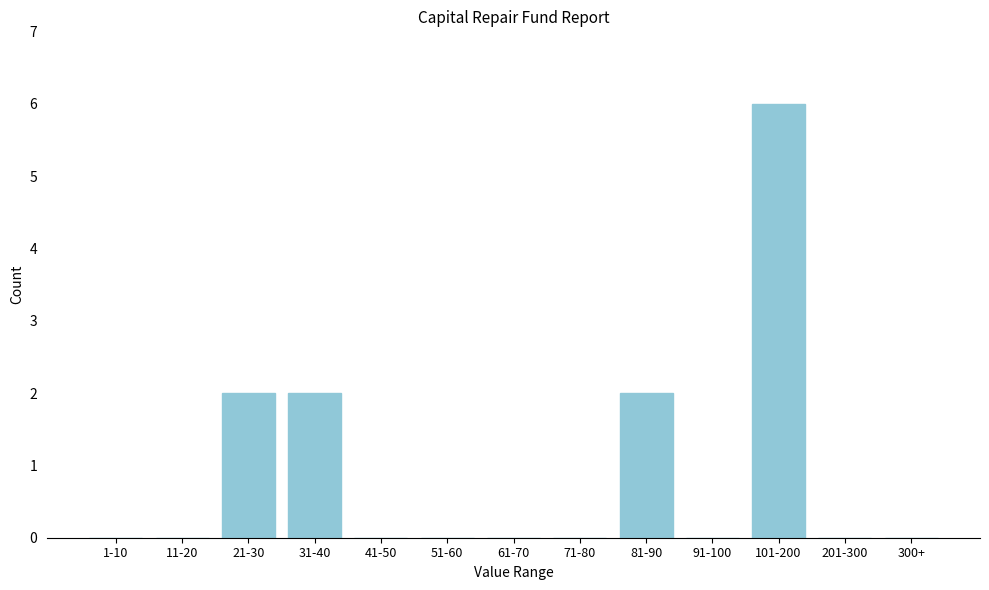

Reading left to right, transcribe all the data shown in this chart.

1-10=0	11-20=0	21-30=2	31-40=2	41-50=0	51-60=0	61-70=0	71-80=0	81-90=2	91-100=0	101-200=6	201-300=0	300+=0